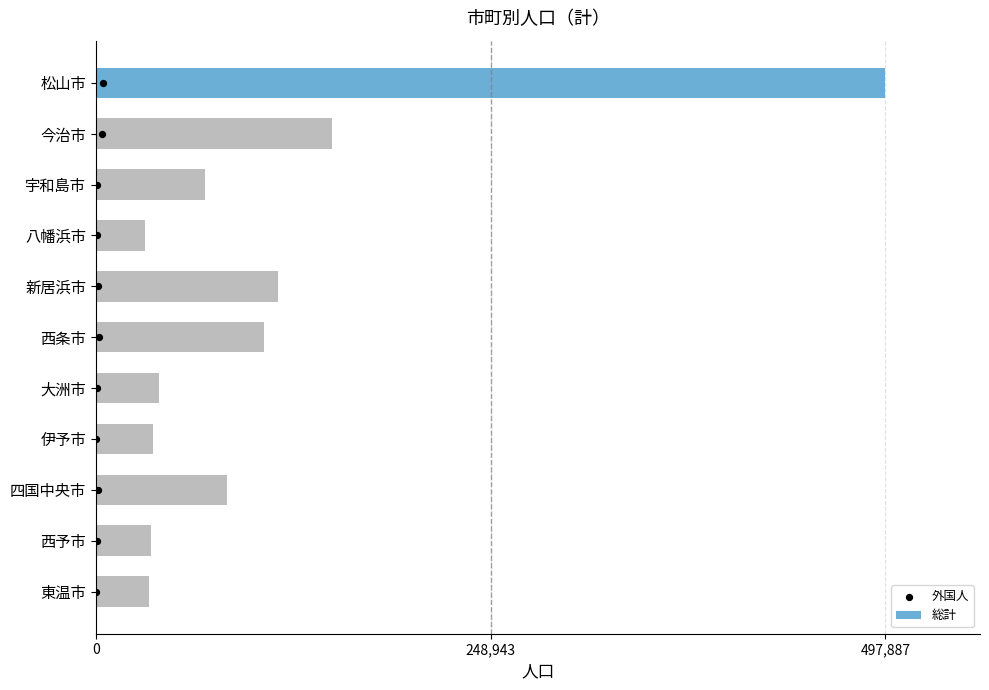

What are all the series names shown in the legend?

総計, 外国人